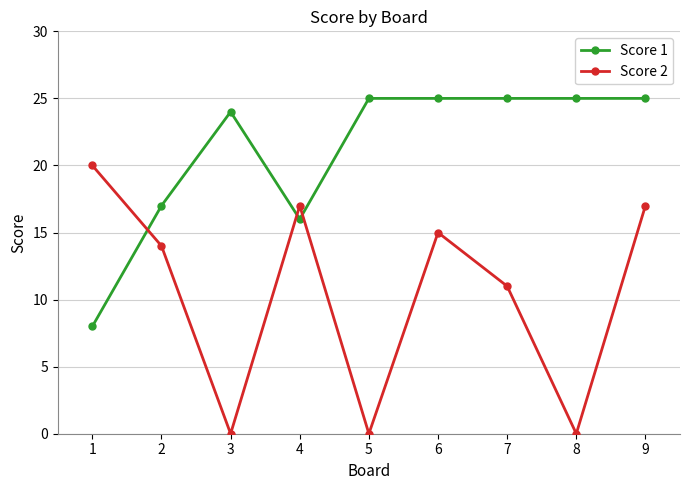

At 7, list the series in order from largest to smallest.

Score 1, Score 2